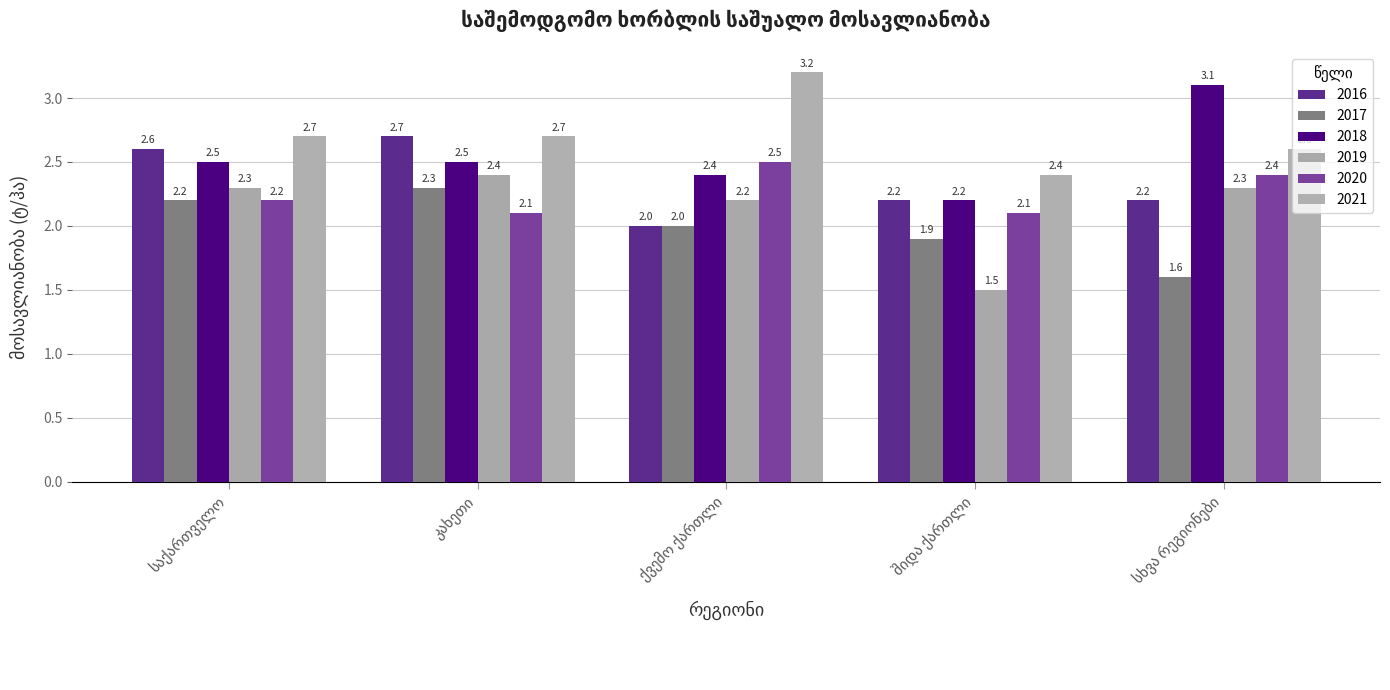

What position from the left is შიდა ქართლი?

4